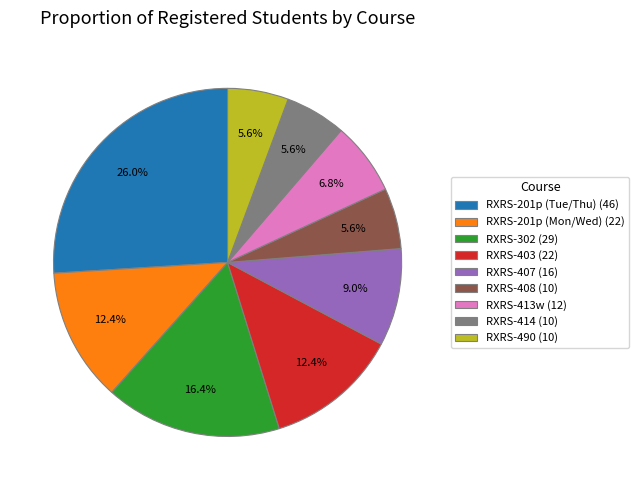

Is there any slice that represents more than half of the pie?

No